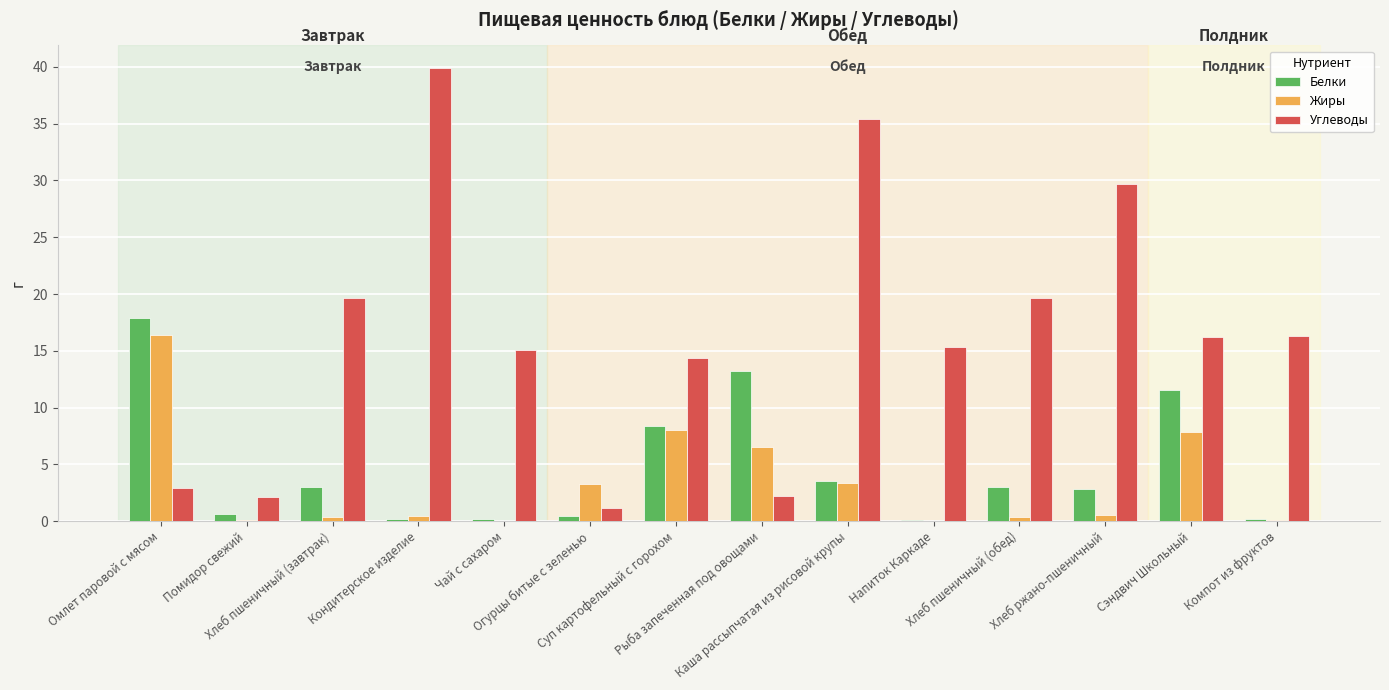

What is the greatest value displayed?

39.9